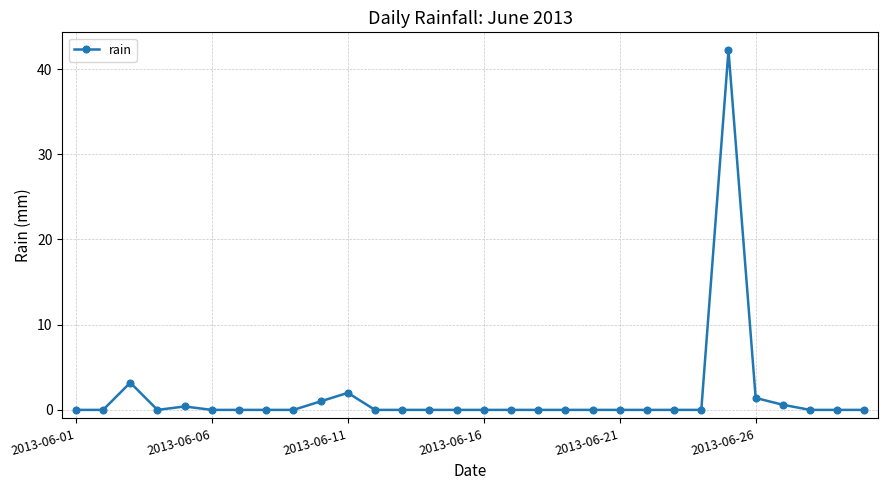

What is the difference between the maximum and minimum values?

42.2